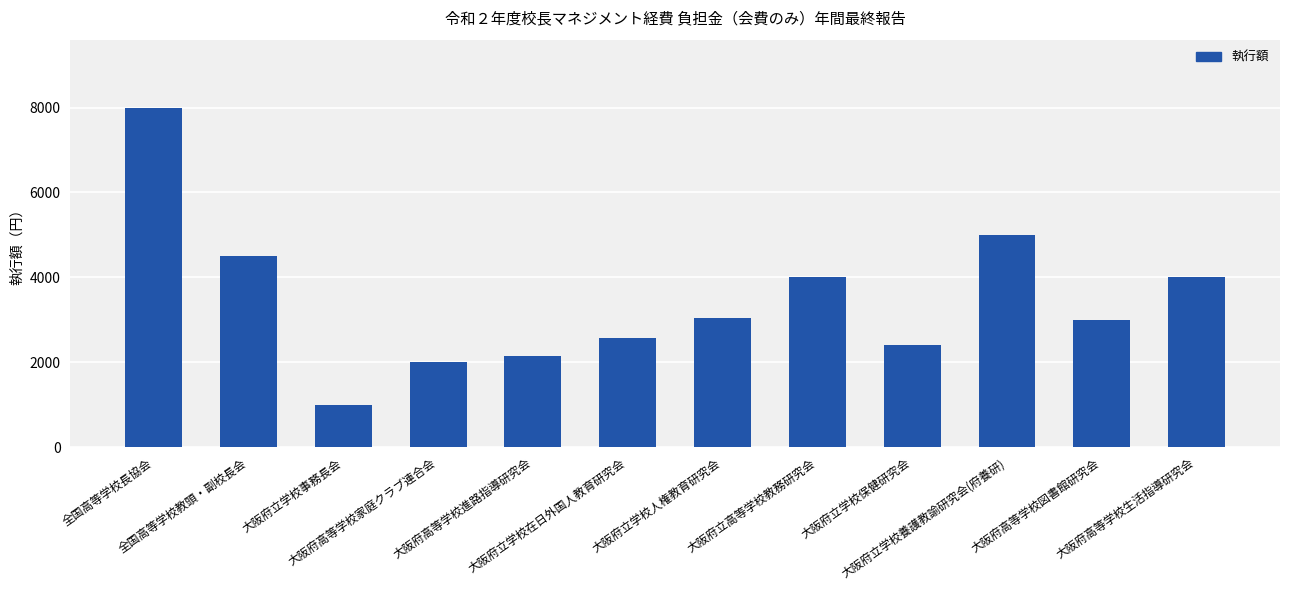

The chart shows a value of 940 at 大阪府立学校保健研究会. True or false?

False